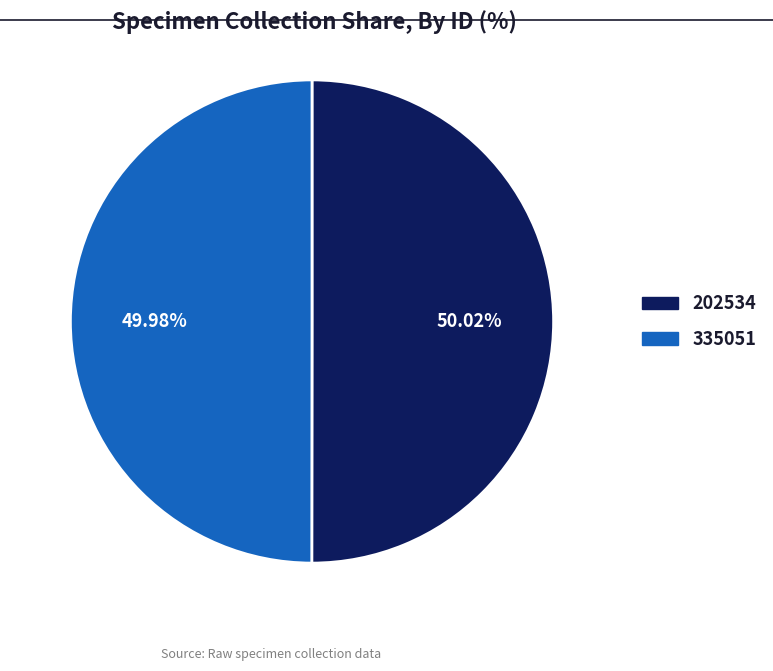

Is there any slice that represents more than half of the pie?

Yes